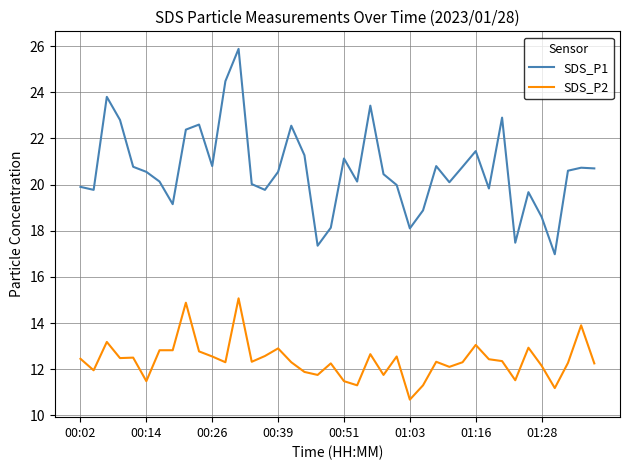

What is the difference between the maximum and second lowest values in the SDS_P2 series?

3.9